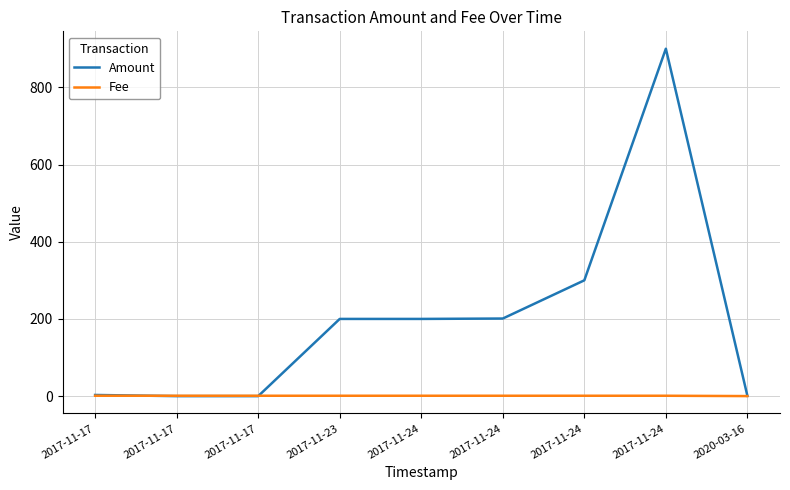

Is this an area chart (filled region under the line)?

No